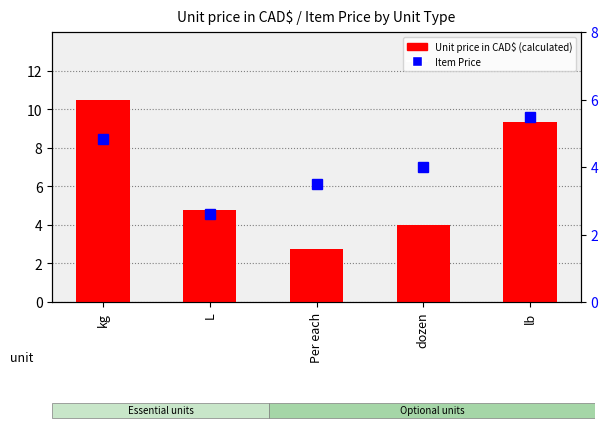

At which label is Unit price in CAD$ (calculated) closest to 6?

L